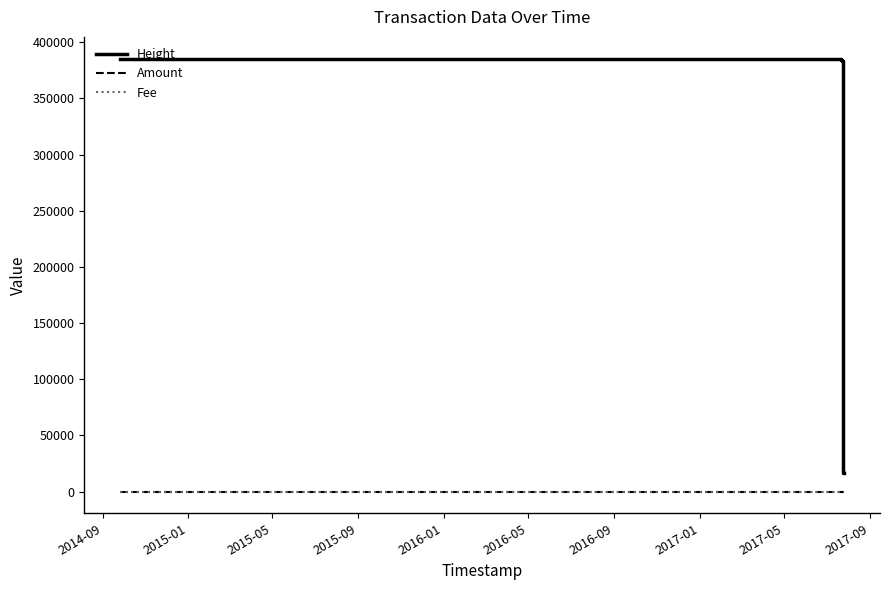

Which series has the largest total across all categories?

Height